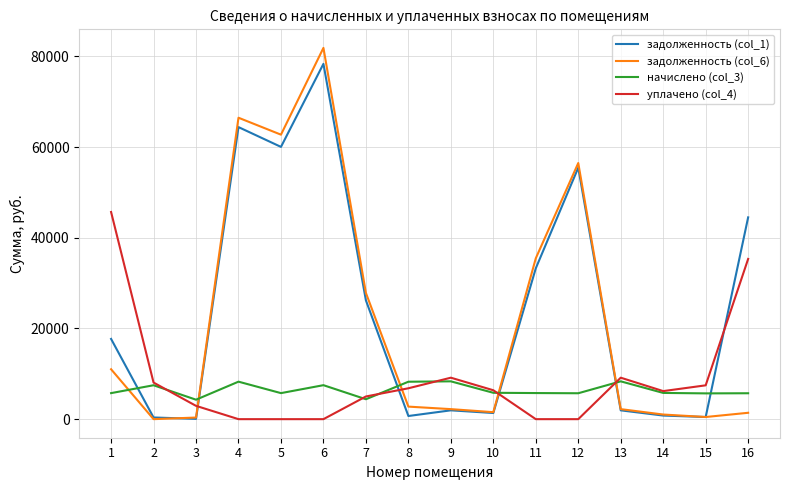

True or false: начислено (col_3) has more than 2 interior local peaks.

True